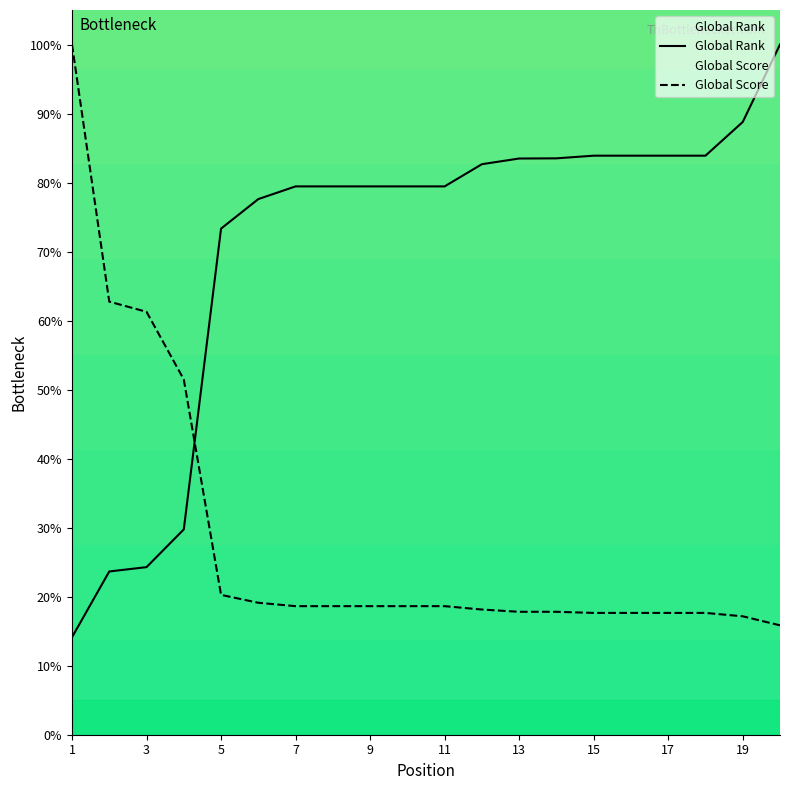

The Global Score series shows 23.2 at 19. True or false?

False